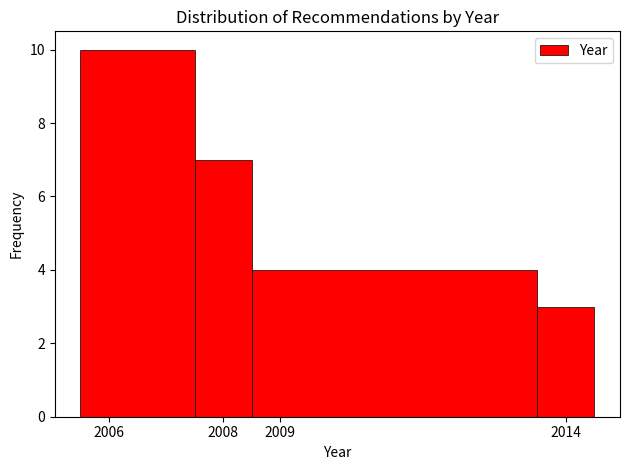

Over which range of the x-axis is the bar tallest?

2005.5 to 2007.5